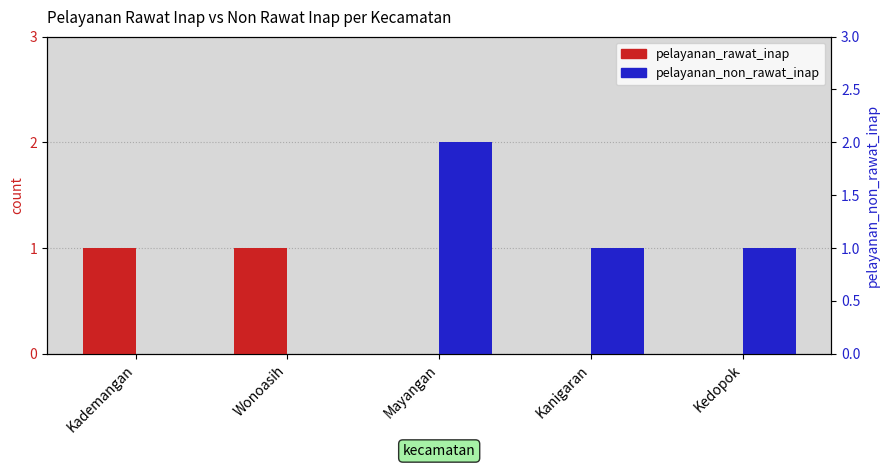

Reading right to left, what are all the values shown in this chart?

pelayanan_rawat_inap: 0	0	0	1	1
pelayanan_non_rawat_inap: 1	1	2	0	0